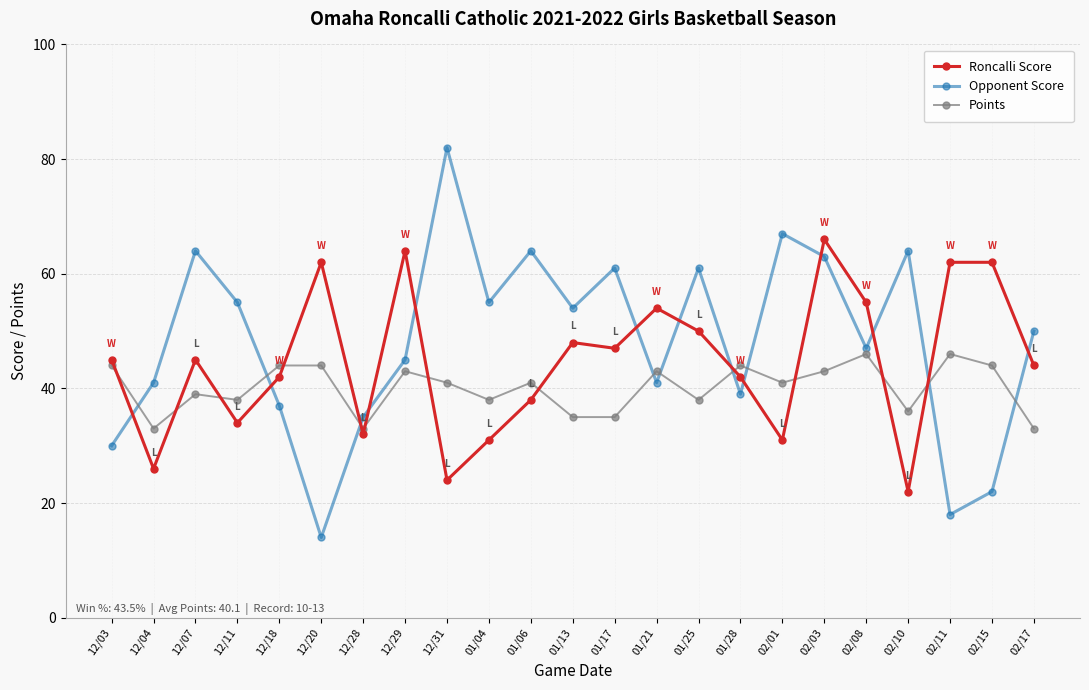

How many categories are shown in the chart?

23